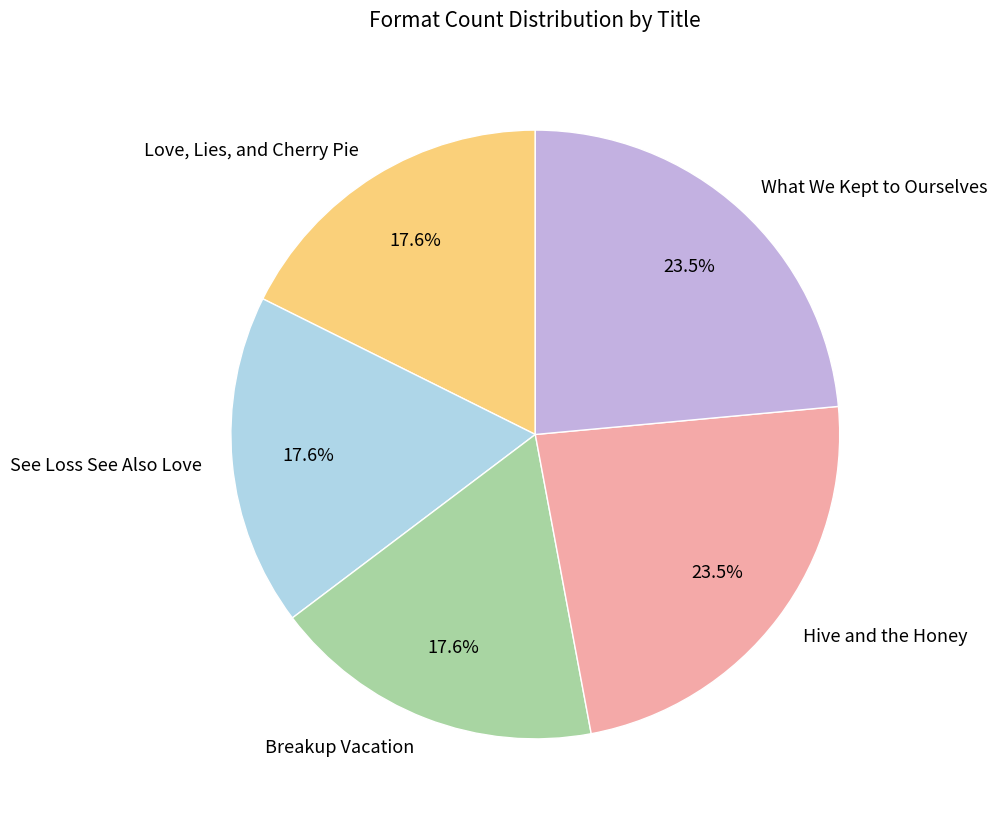

Between Hive and the Honey and See Loss See Also Love, which is larger?

Hive and the Honey